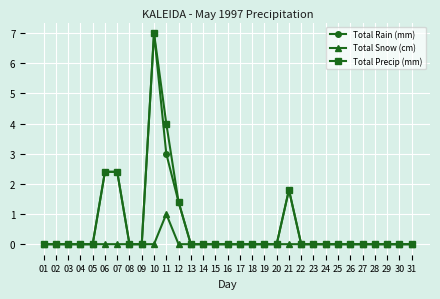

Is the value of Total Snow (cm) at 10 greater than the value of Total Precip (mm) at 06?

No